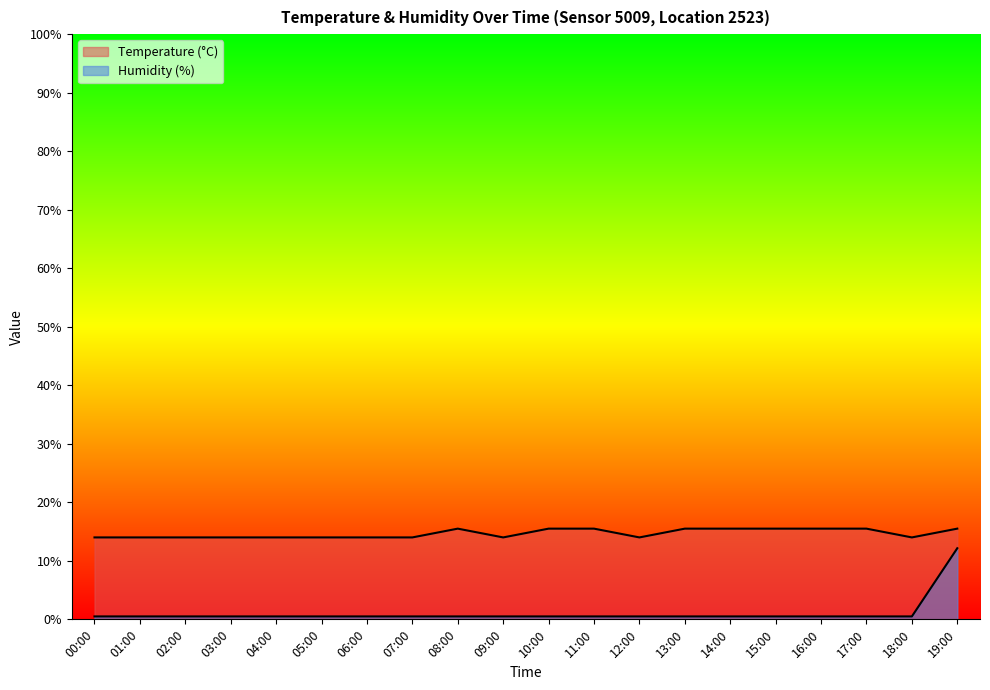

True or false: Temperature (°C) and Humidity (%) cross at least once.

False